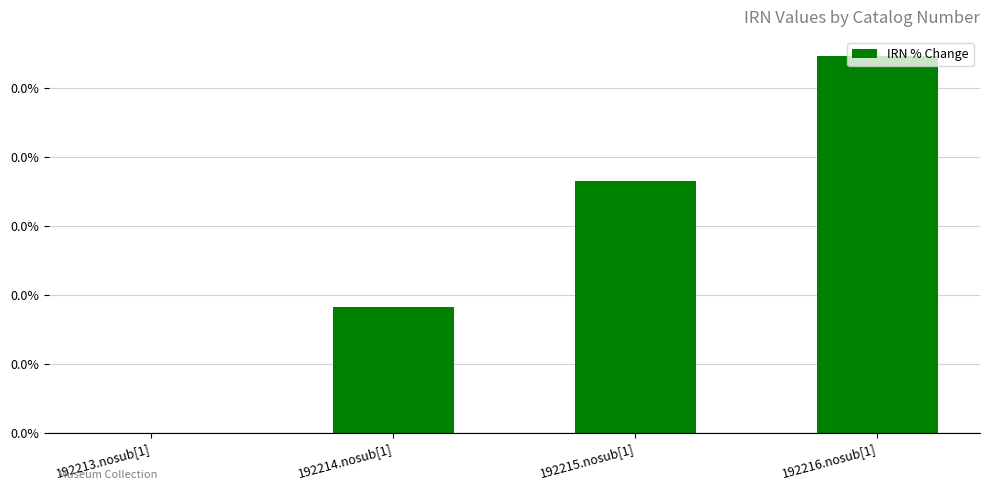

What position from the left is 192213.nosub[1]?

1